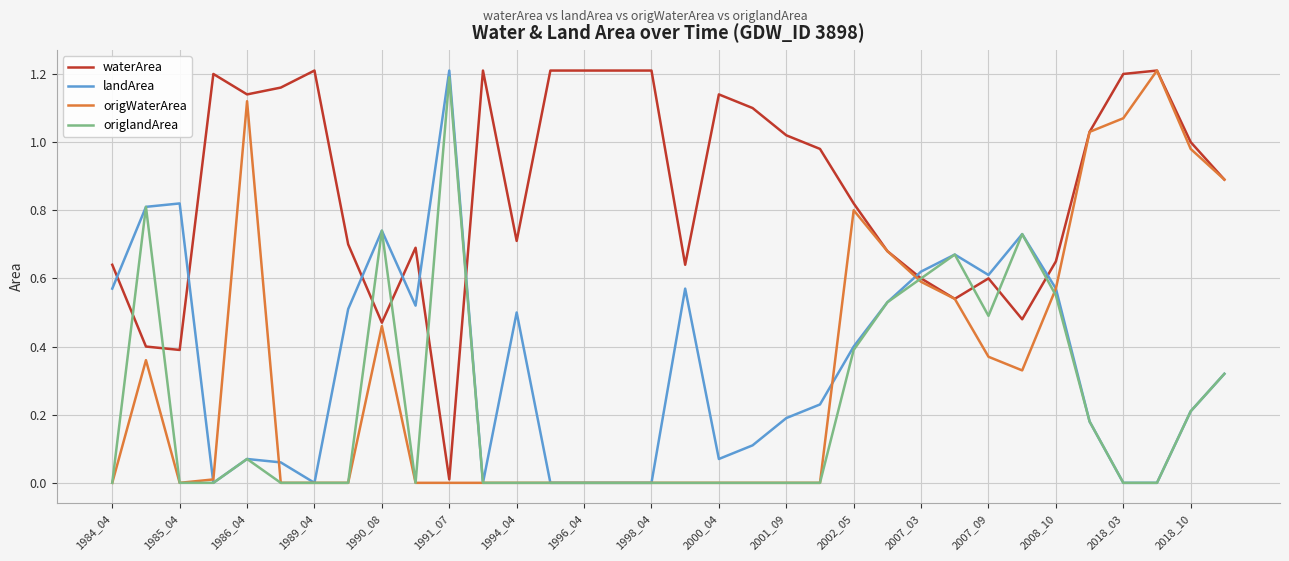

Which series has the largest total across all categories?

waterArea